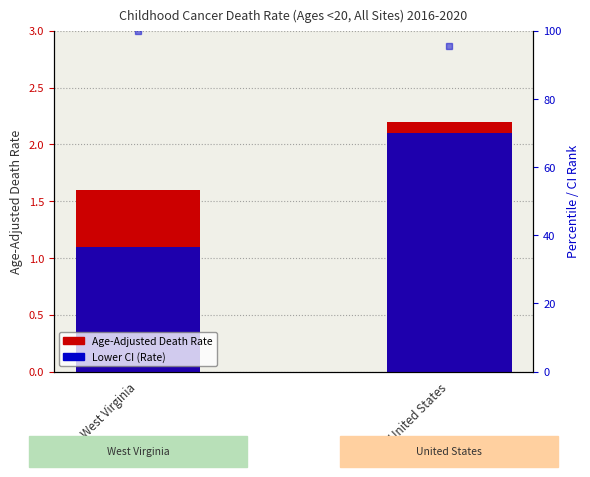

Rank the categories by Lower CI (Rate) value from highest to lowest.

United States, West Virginia